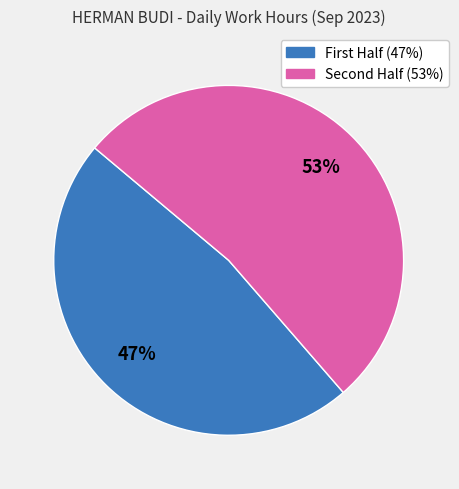

To the nearest percent, what is the average slice percentage?

50%